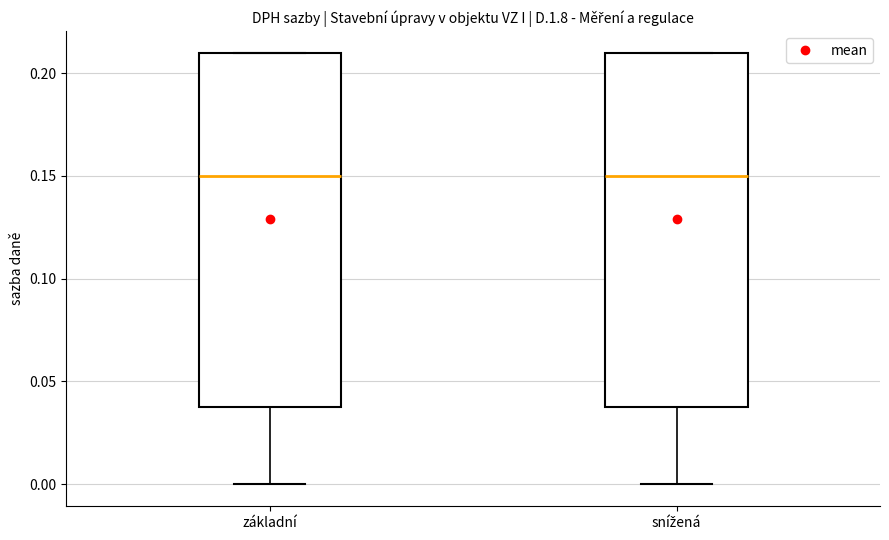

Where does the lower whisker of the box for snížená end on the y-axis? The values are not printed on the chart, so give them approximately, as read against the axis.

0.00